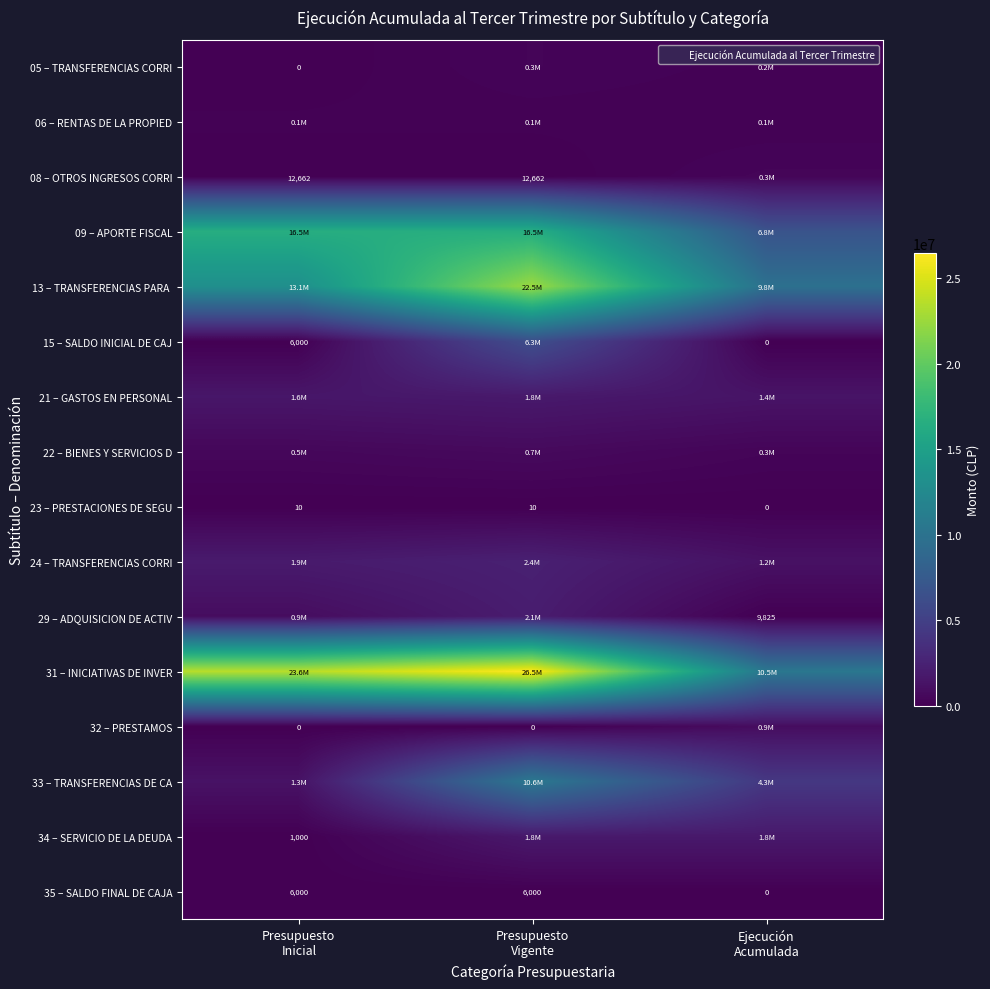

What is the highest value of the 09 – APORTE FISCAL series?

16509132